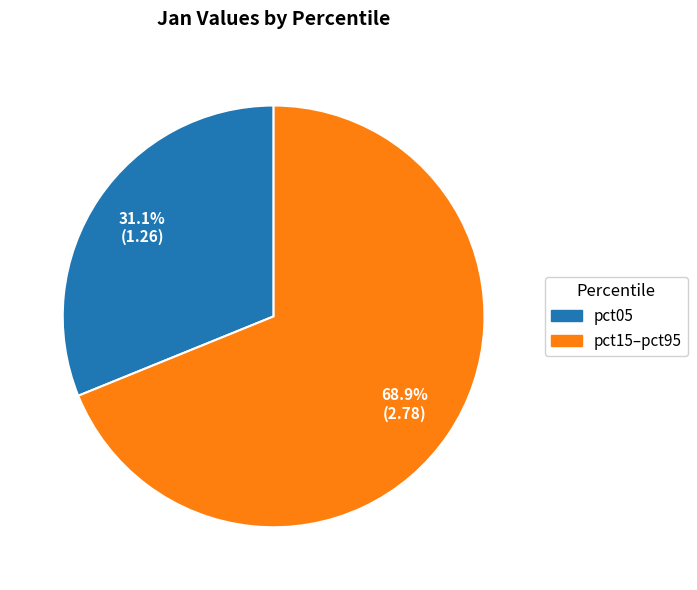

Is there a majority slice in this chart?

Yes